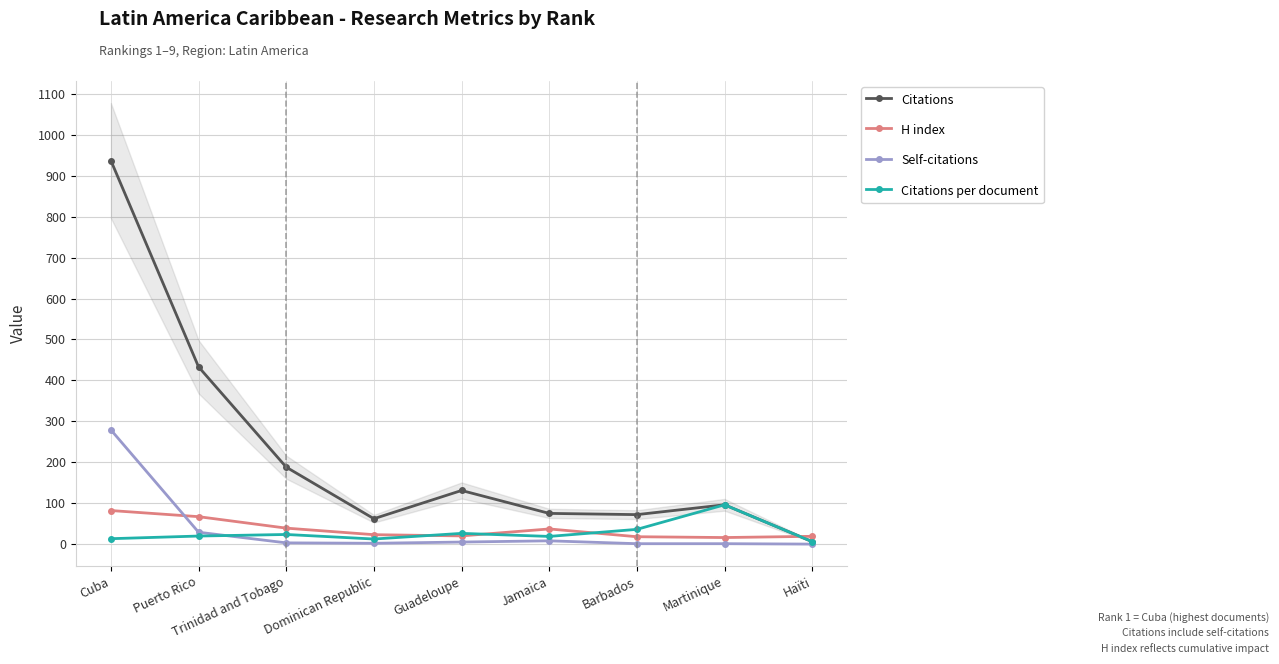

True or false: Self-citations and Citations cross at least once.

False